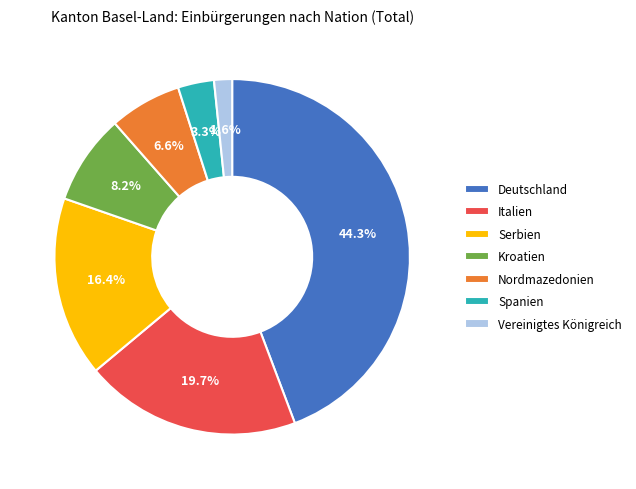

What is the ratio of the value at Serbien to the value at Deutschland?

0.4